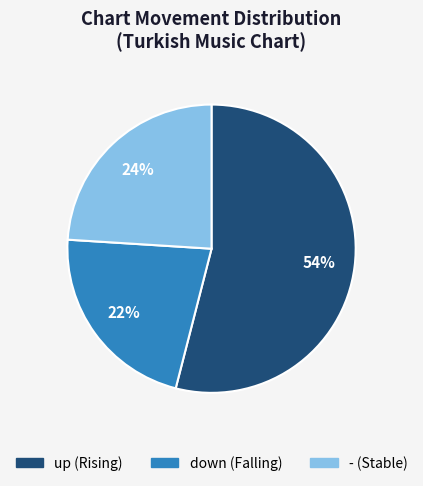

Combined, do - and down account for over 50%?

No